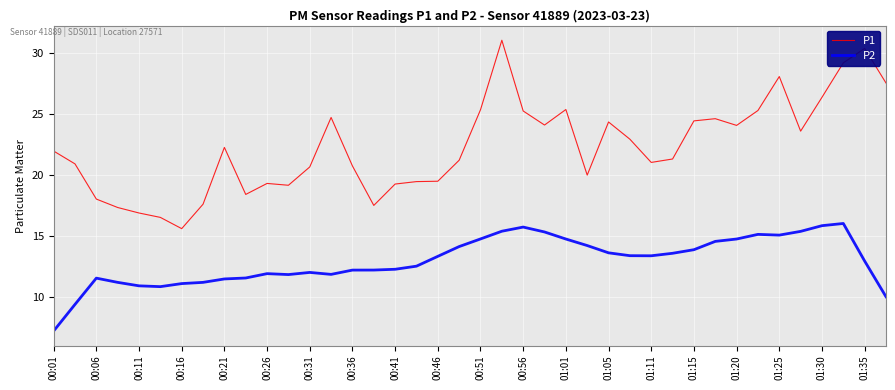

Which series has the largest total across all categories?

P1